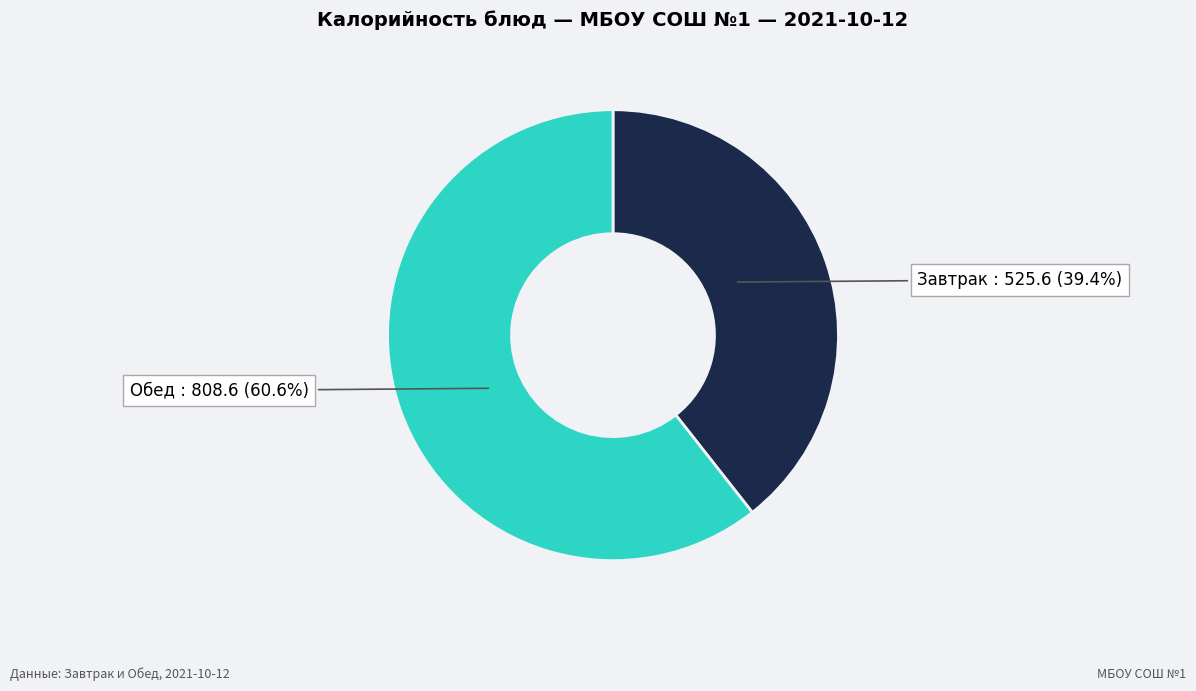

Approximately how many times larger is the value at Обед compared to Завтрак?

1.5